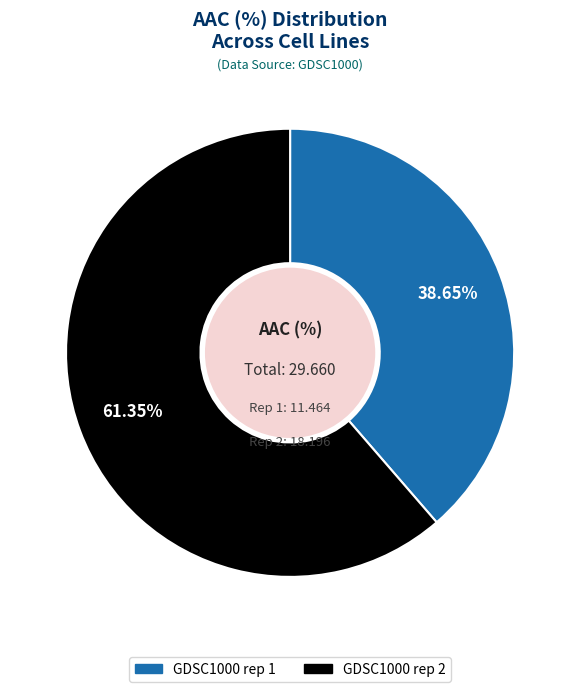

To the nearest percent, what is the difference between the largest and smallest slice percentages?

23%